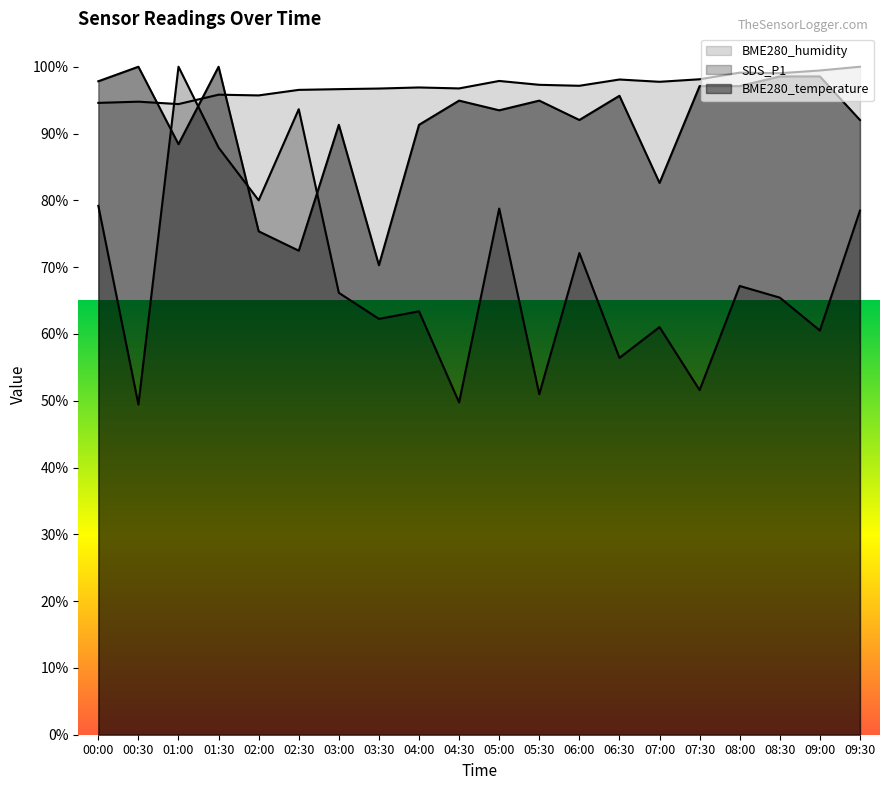

Where does the BME280_humidity series first go above 97?

05:00